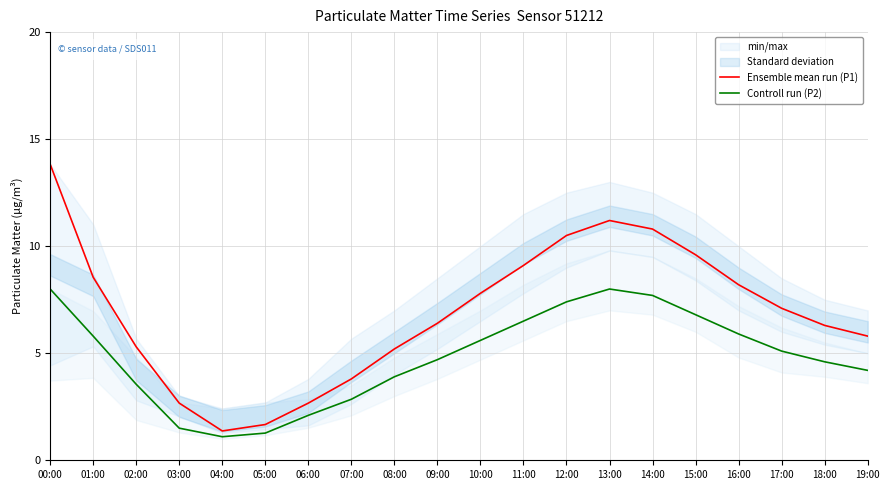

What is the difference between the second highest and minimum values in the Ensemble mean run (P1) series?

9.8